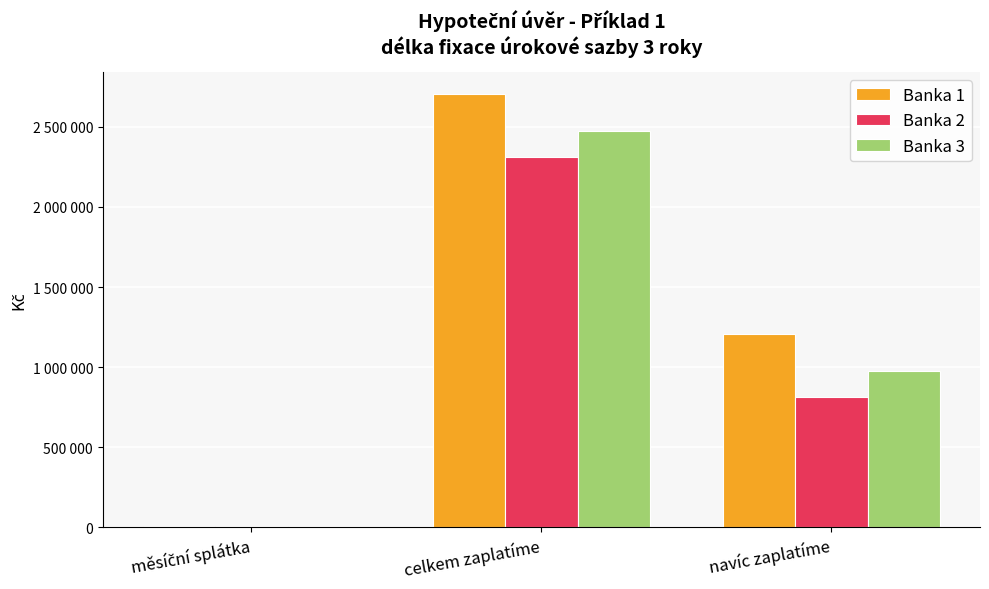

List the labels in order of Banka 1 value, smallest first.

měsíční splátka, navíc zaplatíme, celkem zaplatíme